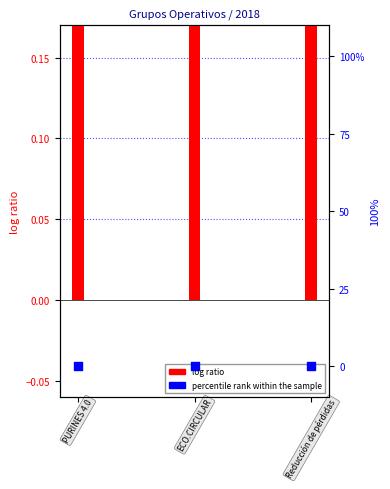

Which series has the largest Y range (max minus min)?

log ratio